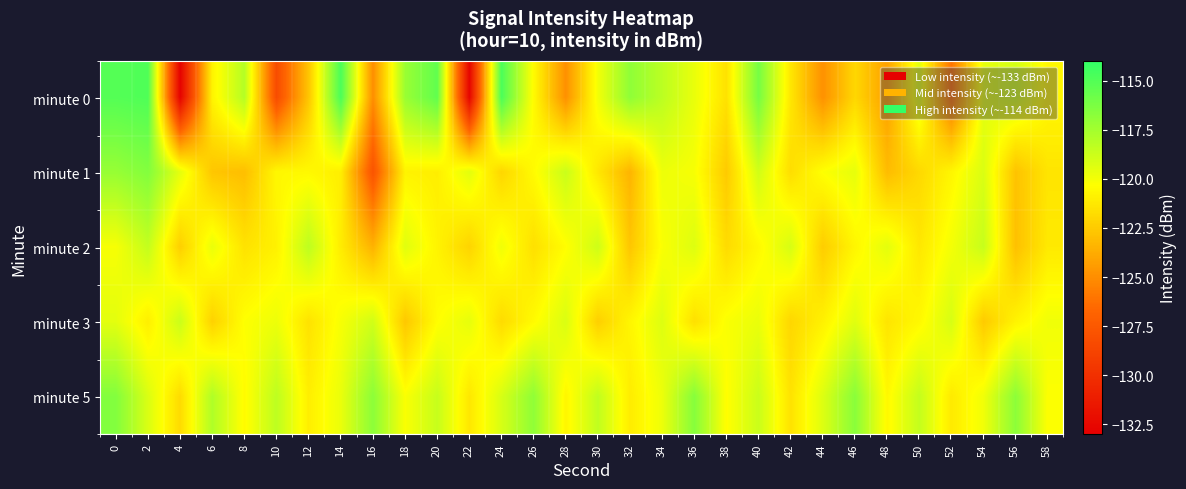

Reading left to right, what are all the values shown in this chart?

minute 0: 0=-115.1	2=-114.9	4=-132.8	6=-120.8	8=-118.1	10=-128.3	12=-122.7	14=-114.8	16=-125.0	18=-117.2	20=-115.5	22=-132.7	24=-114.8	26=-120.5	28=-124.9	30=-120.0	32=-116.9	34=-118.3	36=-119.7	38=-121.5	40=-116.1	42=-121.3	44=-124.9	46=-122.0	48=-124.2	50=-119.5	52=-126.1	54=-119.6	56=-119.0	58=-120.6
minute 1: 0=-117.1	2=-116.5	4=-119.6	6=-122.7	8=-123.0	10=-120.6	12=-120.6	14=-121.0	16=-127.8	18=-120.8	20=-121.0	22=-119.5	24=-122.0	26=-120.5	28=-118.7	30=-121.3	32=-123.4	34=-119.8	36=-120.1	38=-122.5	40=-118.9	42=-121.7	44=-120.3	46=-119.6	48=-123.1	50=-121.9	52=-120.7	54=-119.2	56=-122.8	58=-121.4
minute 2: 0=-120.1	2=-118.5	4=-122.3	6=-119.7	8=-121.5	10=-120.9	12=-118.3	14=-121.1	16=-123.5	18=-119.4	20=-120.8	22=-122.1	24=-119.9	26=-121.6	28=-120.4	30=-118.8	32=-122.7	34=-120.2	36=-119.3	38=-121.8	40=-120.6	42=-119.1	44=-122.4	46=-120.7	48=-119.5	50=-121.3	52=-120.0	54=-118.6	56=-122.9	58=-121.2
minute 3: 0=-119.5	2=-121.0	4=-118.7	6=-122.2	8=-120.3	10=-119.8	12=-121.5	14=-120.1	16=-118.9	18=-122.6	20=-120.4	22=-119.6	24=-121.8	26=-120.5	28=-119.2	30=-122.3	32=-120.7	34=-119.3	36=-121.6	38=-120.2	40=-119.7	42=-122.0	44=-120.9	46=-119.4	48=-121.4	50=-120.6	52=-119.1	54=-122.5	56=-120.8	58=-119.9
minute 5: 0=-116.5	2=-119.2	4=-121.8	6=-117.9	8=-120.5	10=-118.3	12=-121.0	14=-119.7	16=-116.8	18=-120.2	20=-118.6	22=-121.3	24=-119.1	26=-116.9	28=-120.7	30=-118.4	32=-121.1	34=-119.8	36=-116.6	38=-120.4	40=-118.7	42=-121.5	44=-119.3	46=-116.7	48=-120.6	50=-118.5	52=-121.2	54=-119.9	56=-116.8	58=-120.3